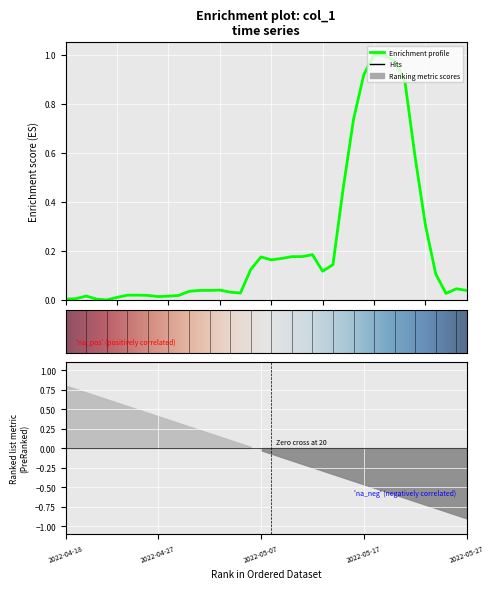

True or false: the data shows 0.6 at 34.

True